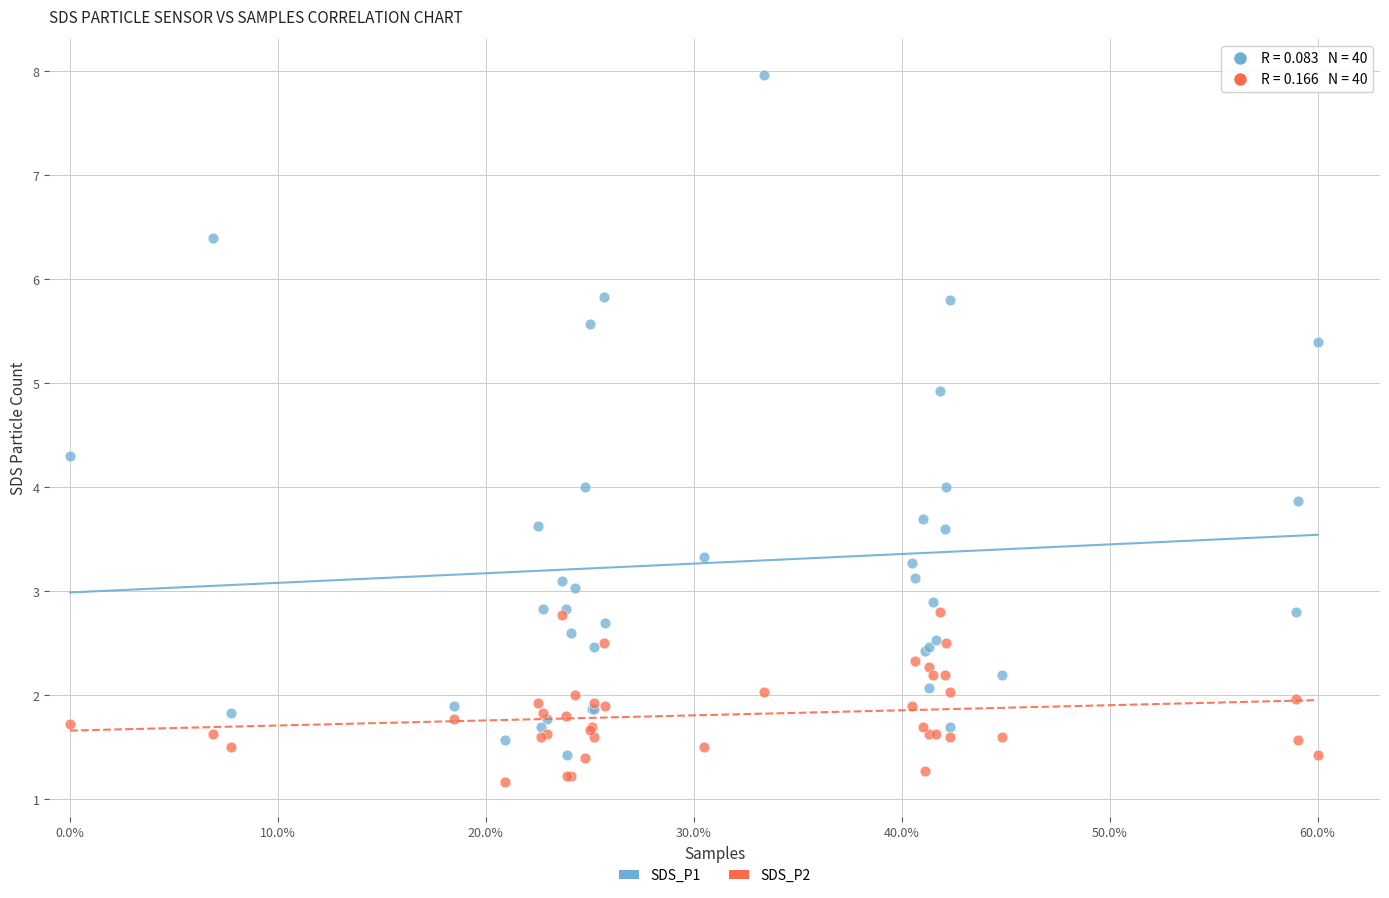

Which series reaches the maximum Y coordinate?

SDS_P1